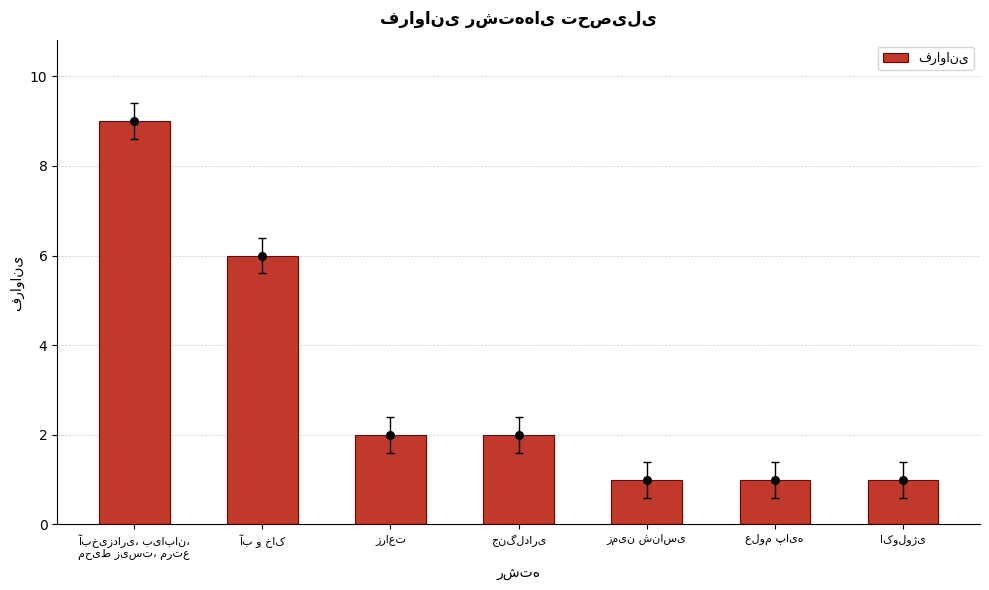

Which has a higher value, علوم پایه or زراعت?

زراعت